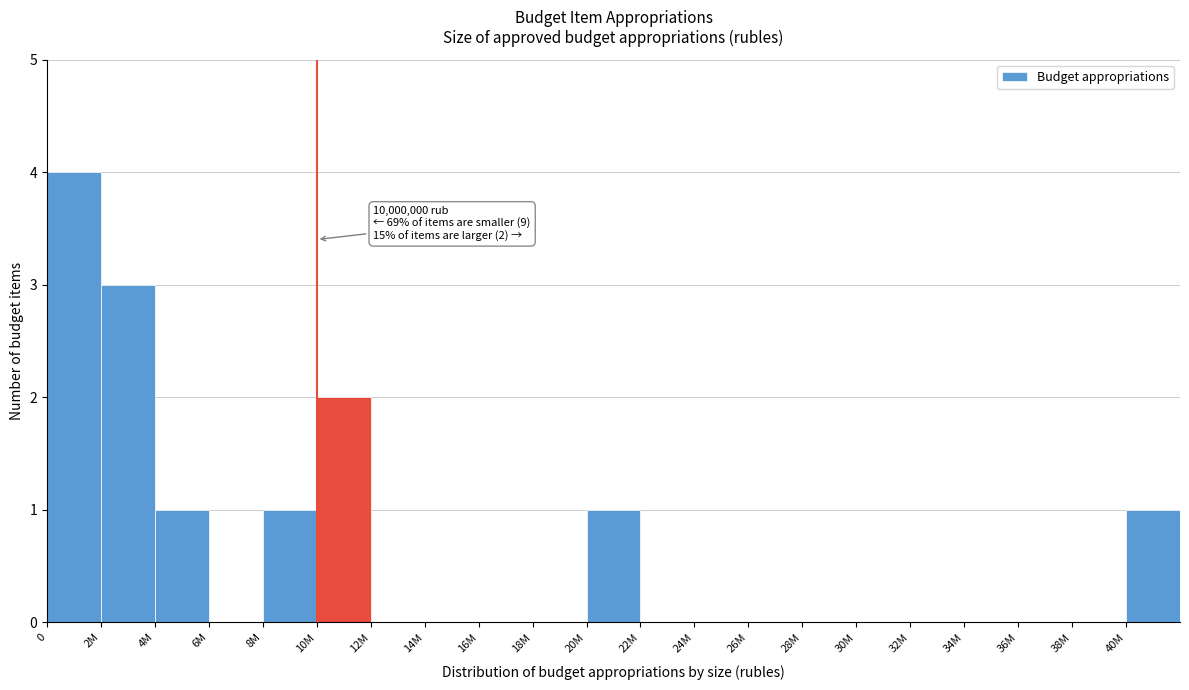

Reading left to right, what are all the values shown in this chart?

0=4	2M=3	4M=1	6M=0	8M=1	10M=2	12M=0	14M=0	16M=0	18M=0	20M=1	22M=0	24M=0	26M=0	28M=0	30M=0	32M=0	34M=0	36M=0	38M=0	40M=1